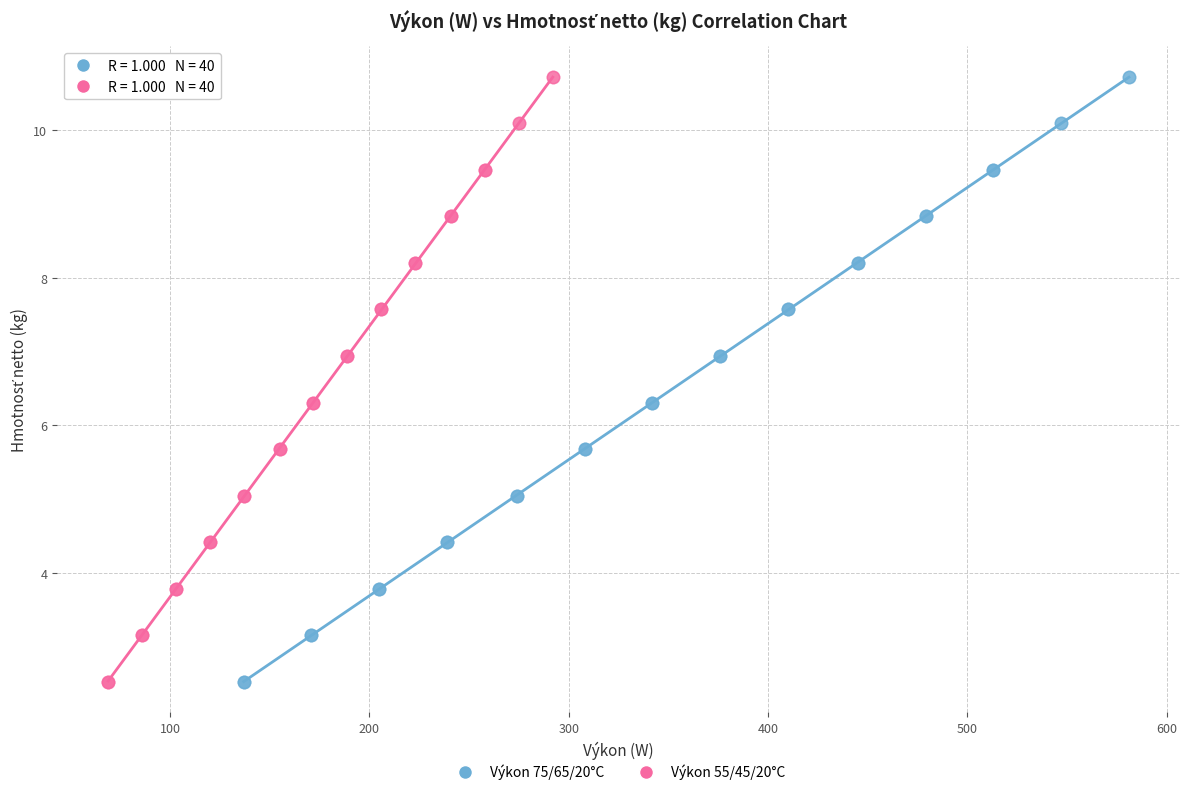

What are all the series names shown in the legend?

Výkon 75/65/20°C, Výkon 55/45/20°C